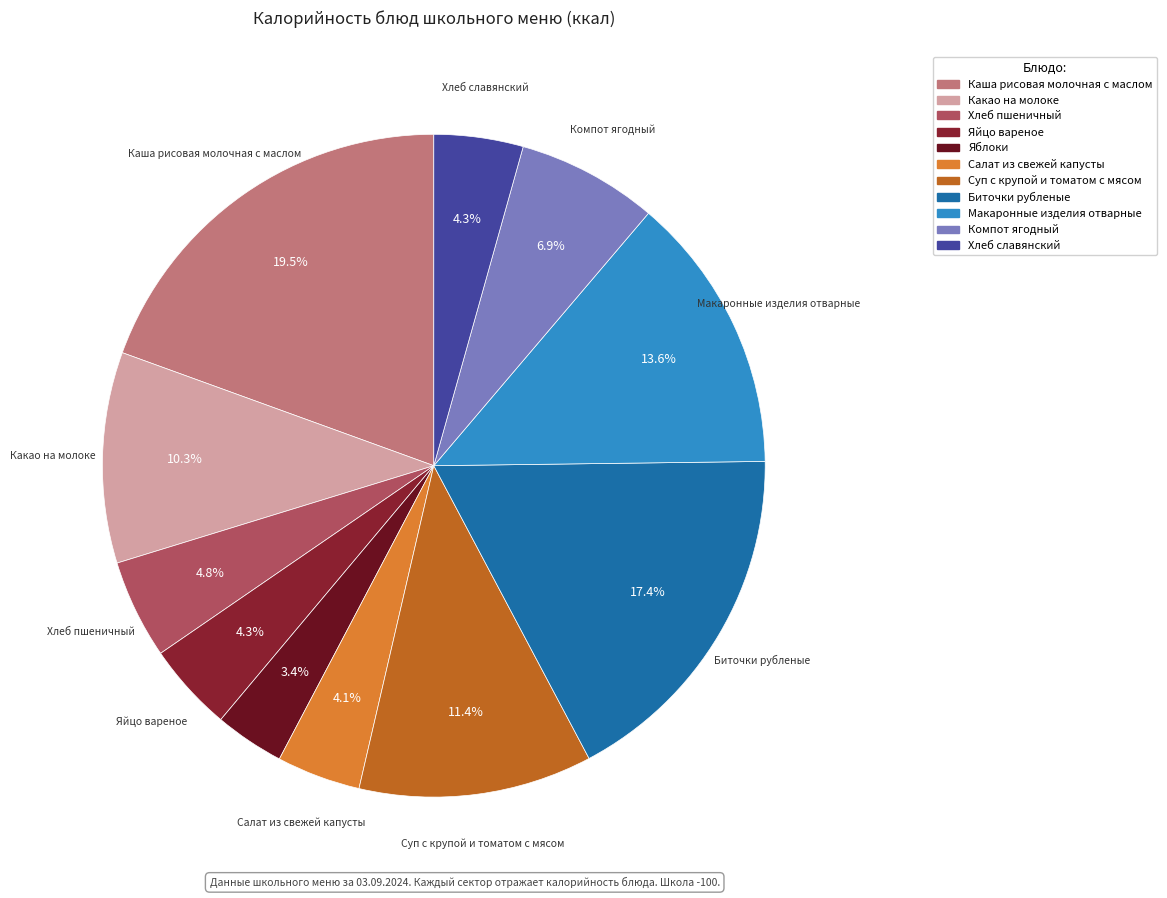

Between Макаронные изделия отварные and Яблоки, which is larger?

Макаронные изделия отварные